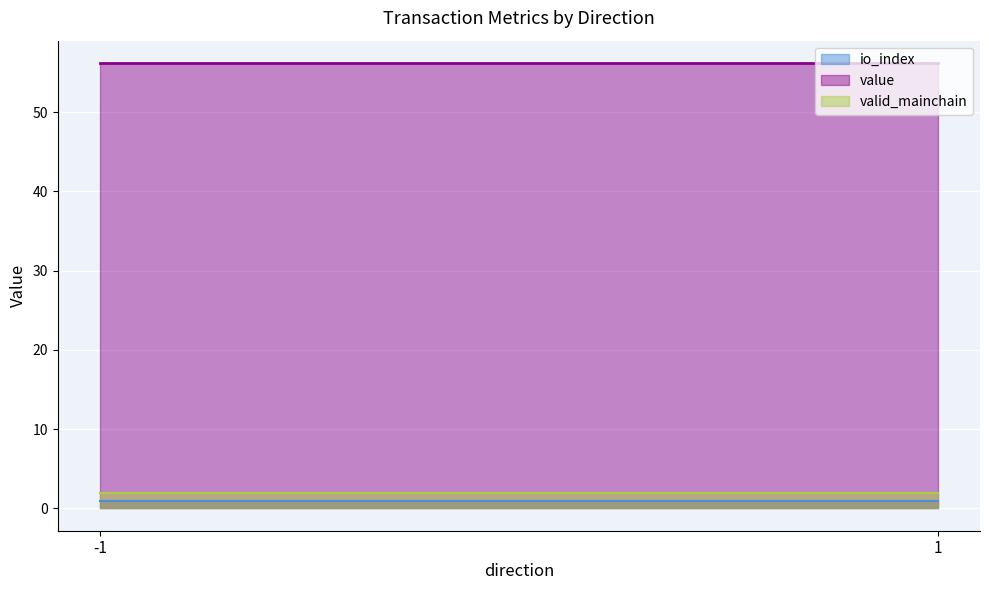

How many distinct data groups are displayed?

3